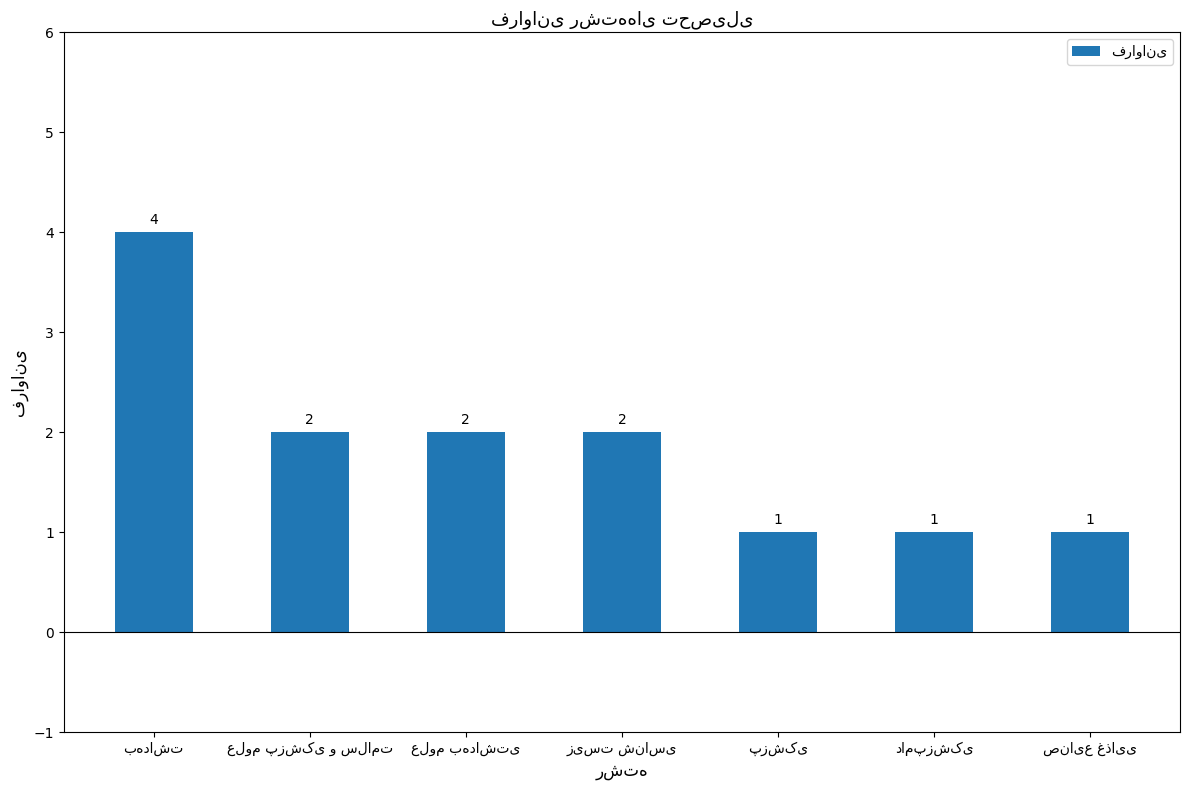

What is the average value?

2